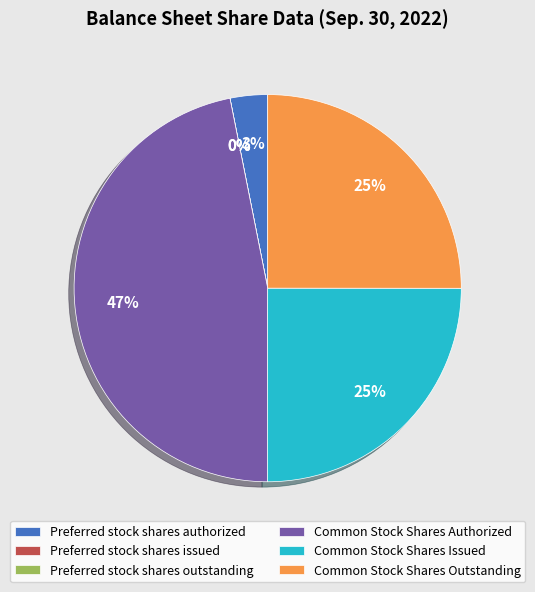

The Common Stock Shares Authorized slice represents 47% of the pie. True or false?

True